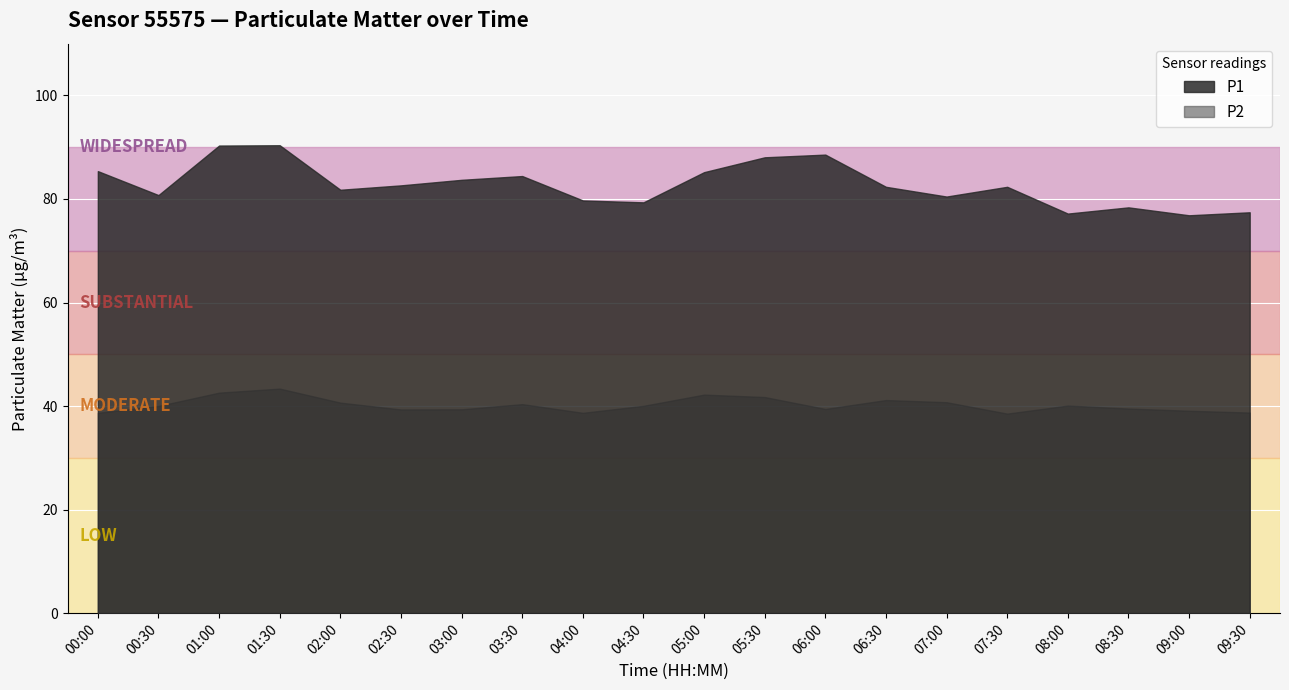

How many lines are shown in the chart?

2